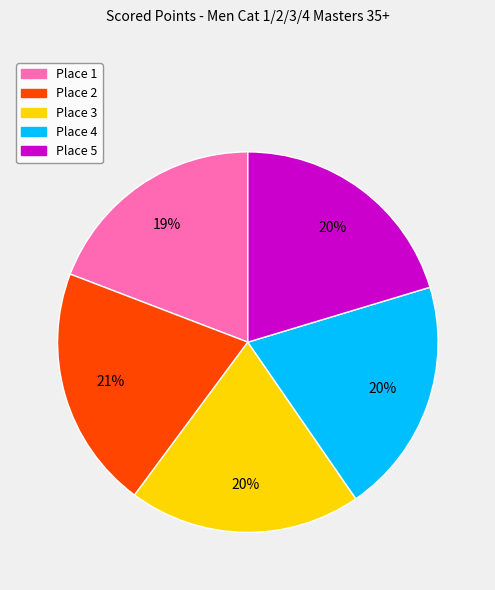

How many segments does this pie chart have?

5